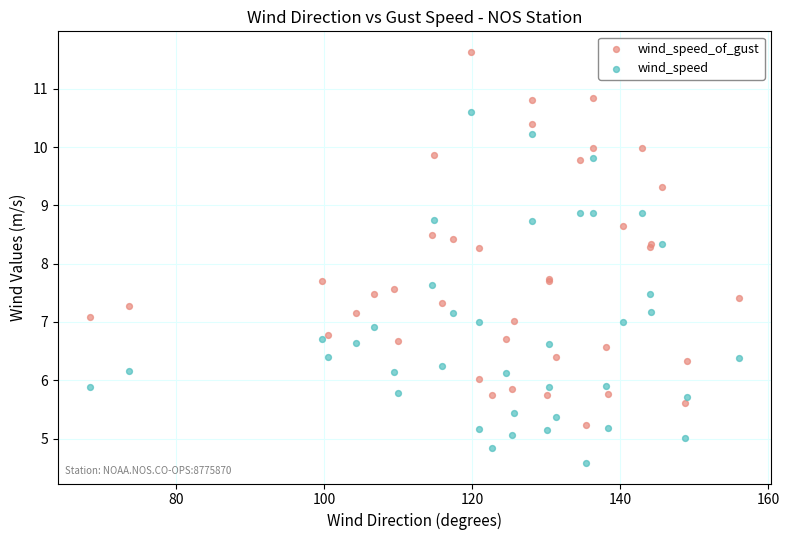

What are all the series names shown in the legend?

wind_speed_of_gust, wind_speed